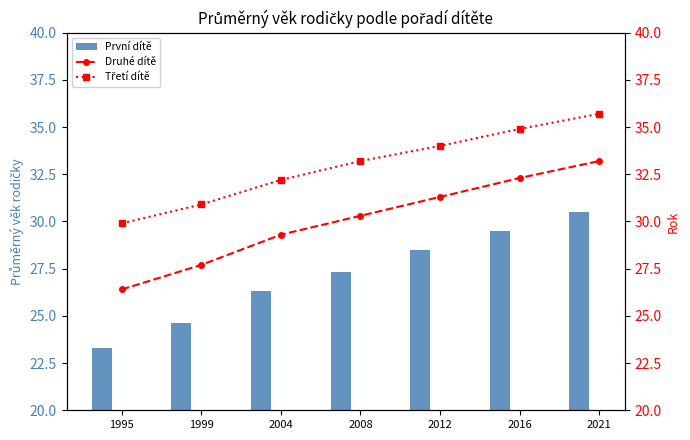

What is the lowest value of the První dítě series?

23.3